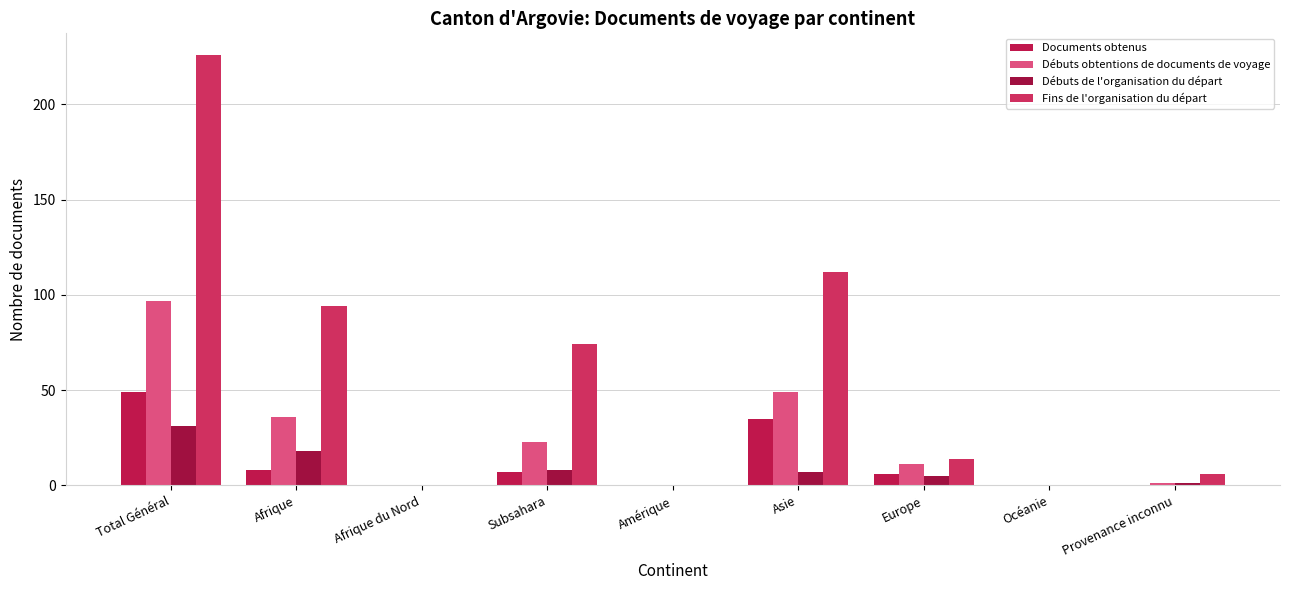

What is the label of the 1st bar from the right?

Provenance inconnu